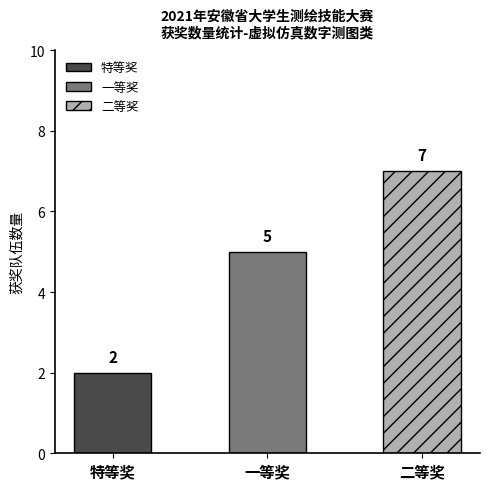

Which has a higher value, 二等奖 or 特等奖?

二等奖